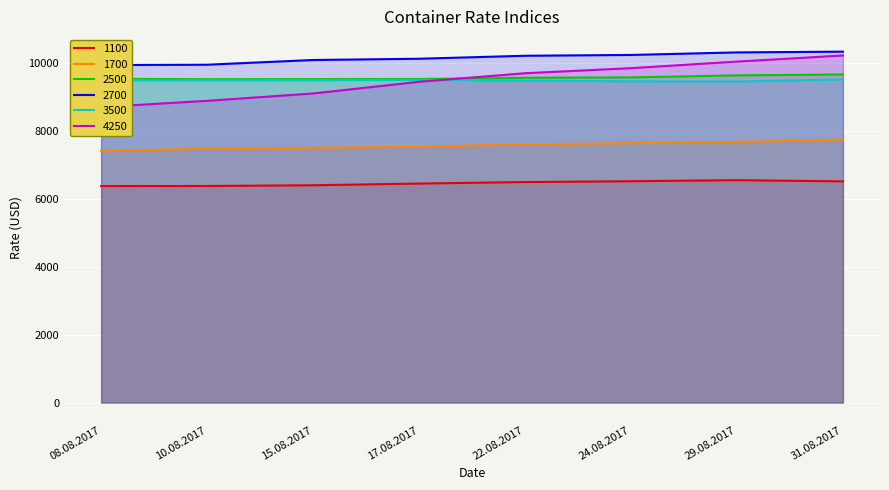

At 31.08.2017, list the series in order from smallest to largest.

1100, 1700, 3500, 2500, 4250, 2700